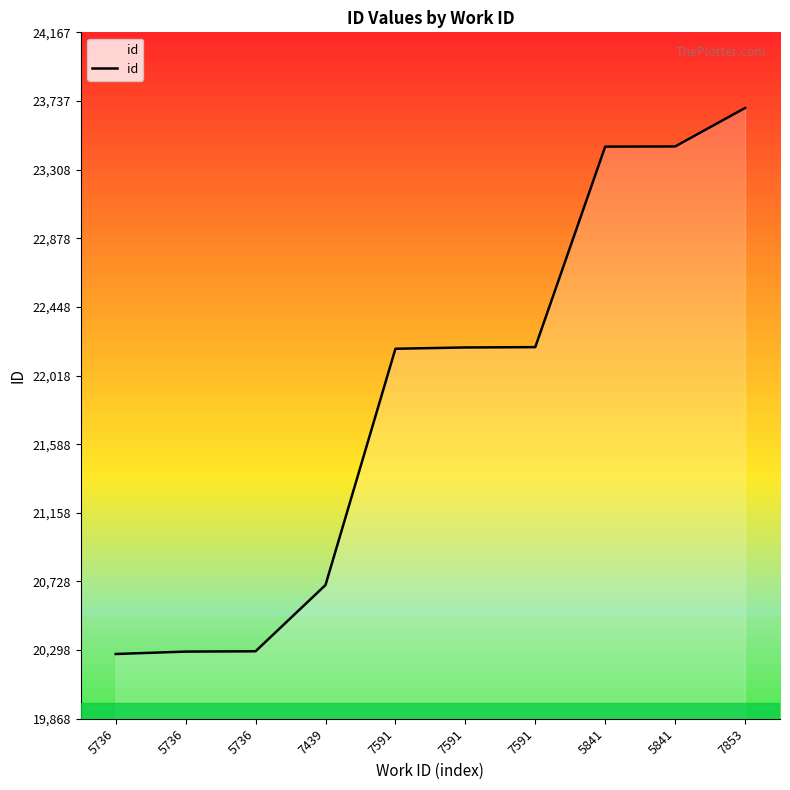

How many lines are shown in the chart?

1